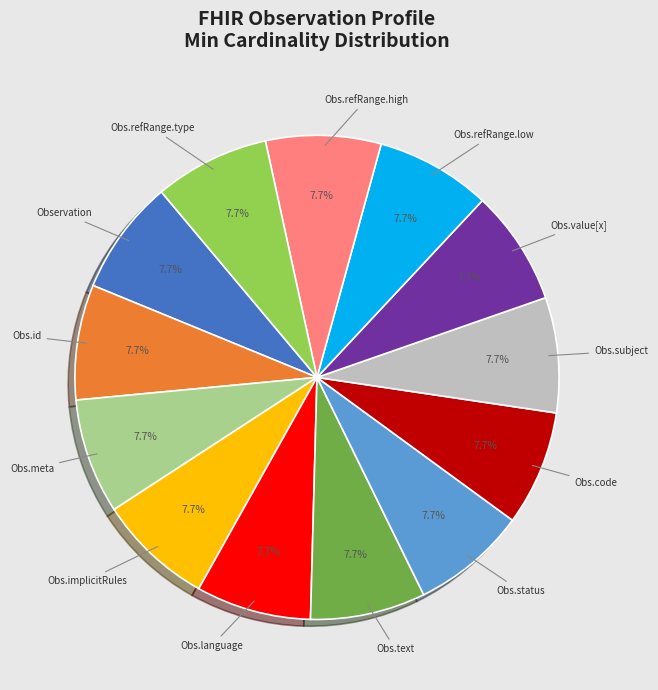

Is there a majority slice in this chart?

No